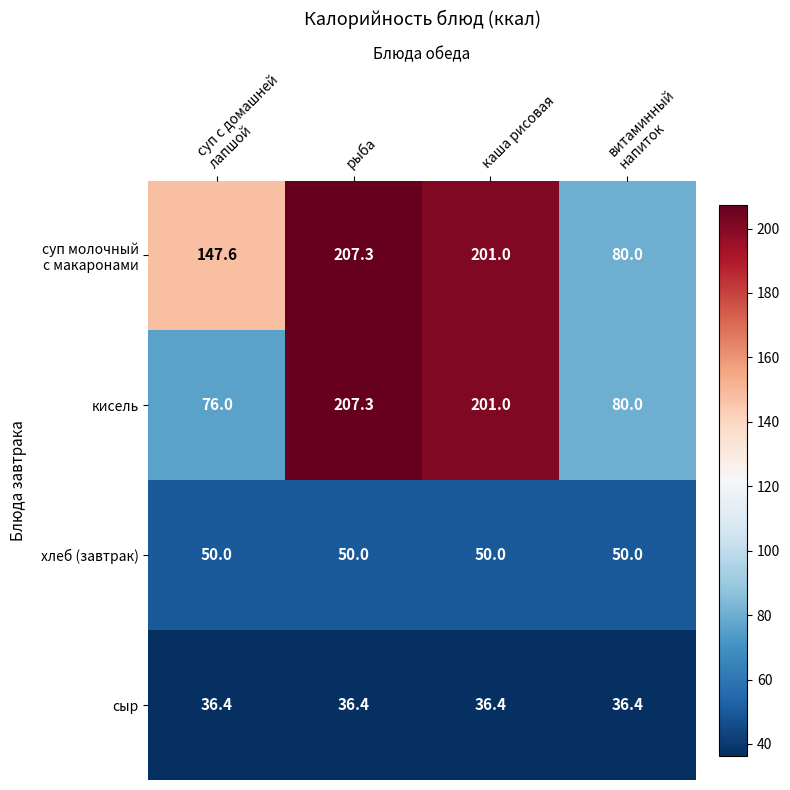

How many data points does each series have?

4